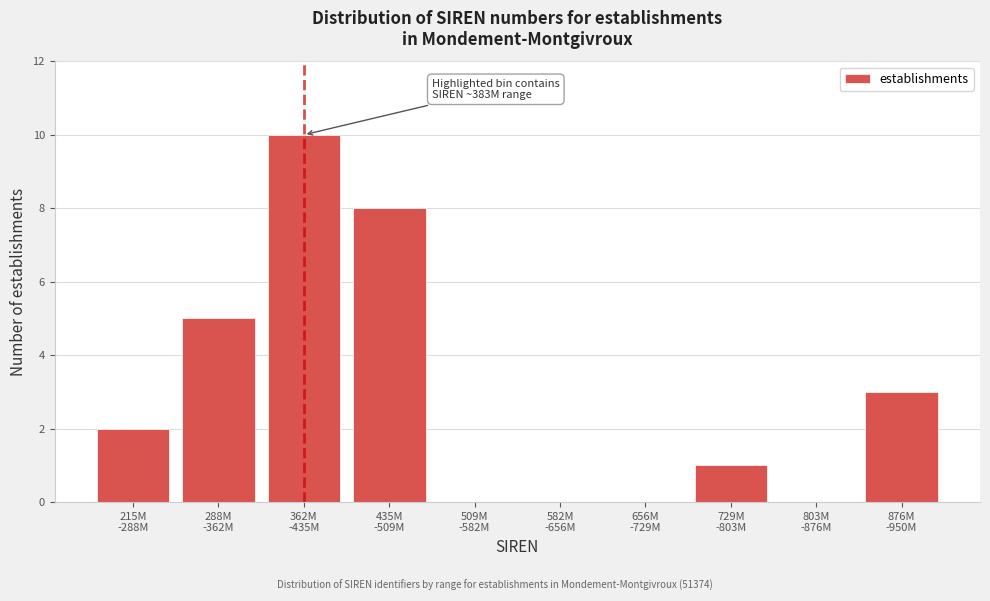

What is the maximum value shown in the chart?

10